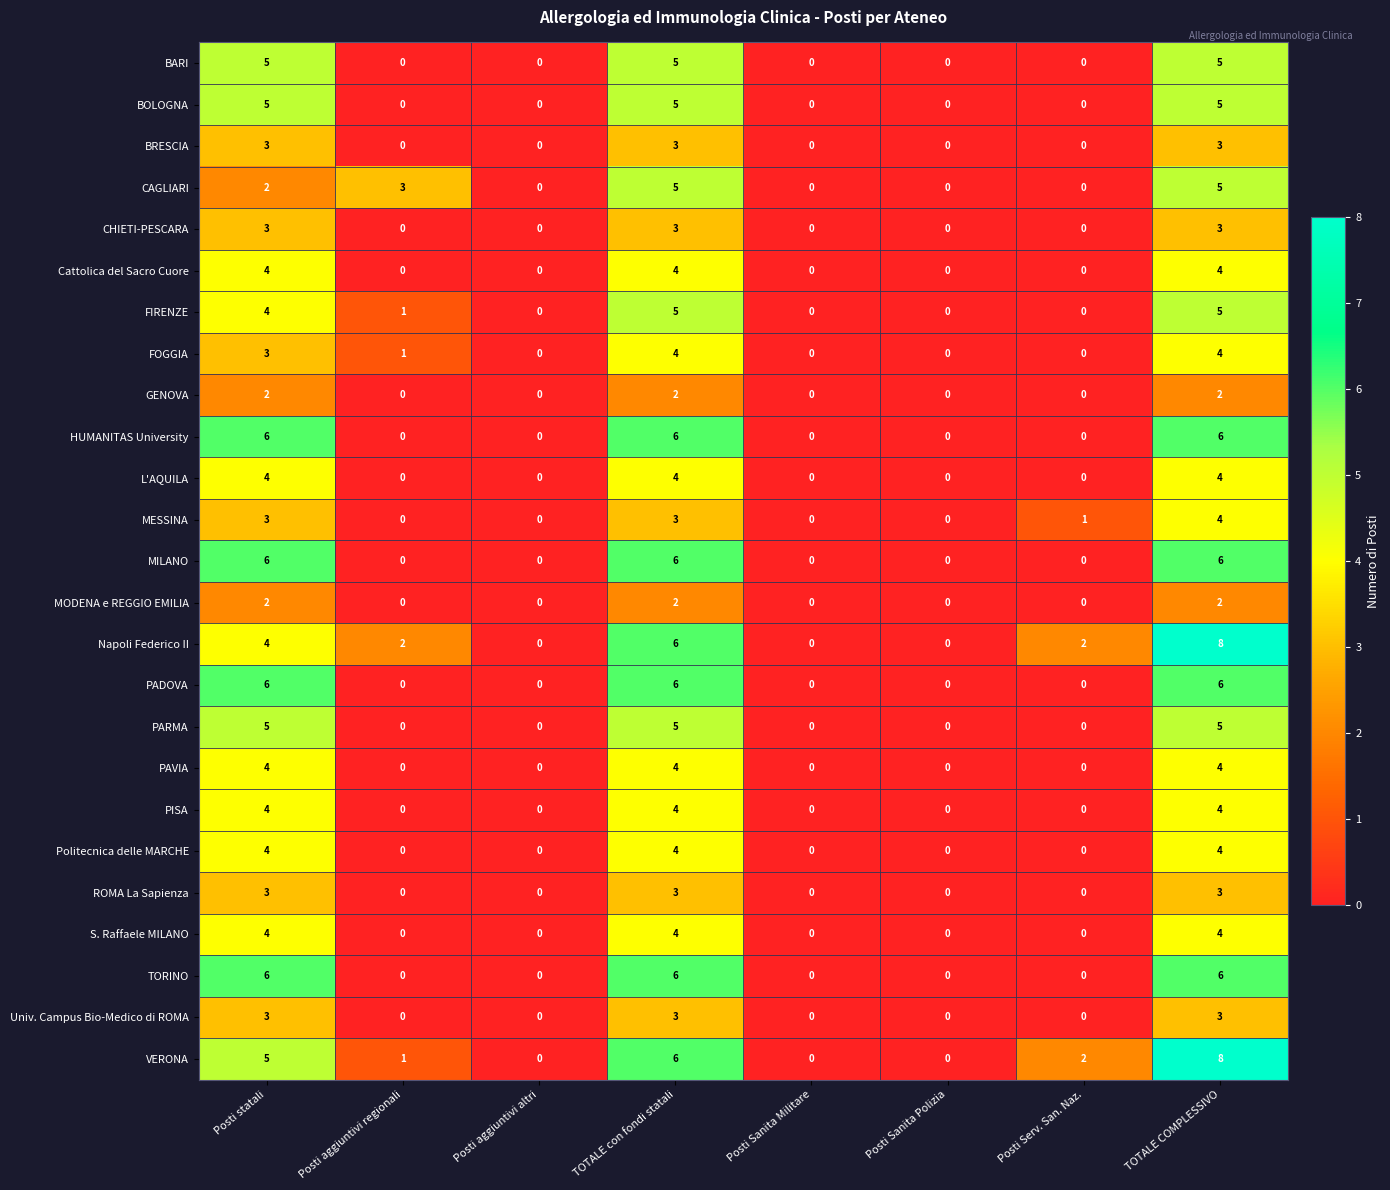

What is the difference between the L'AQUILA values at Posti aggiuntivi altri and TOTALE COMPLESSIVO?

4